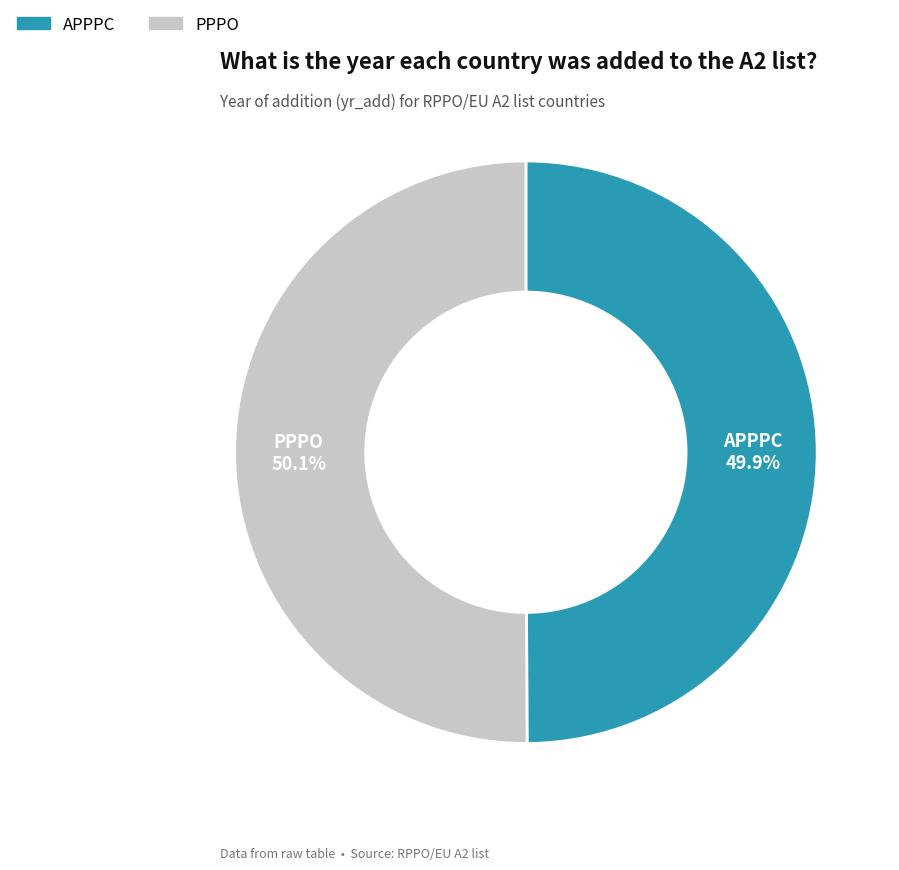

How many slices are in this pie chart?

2